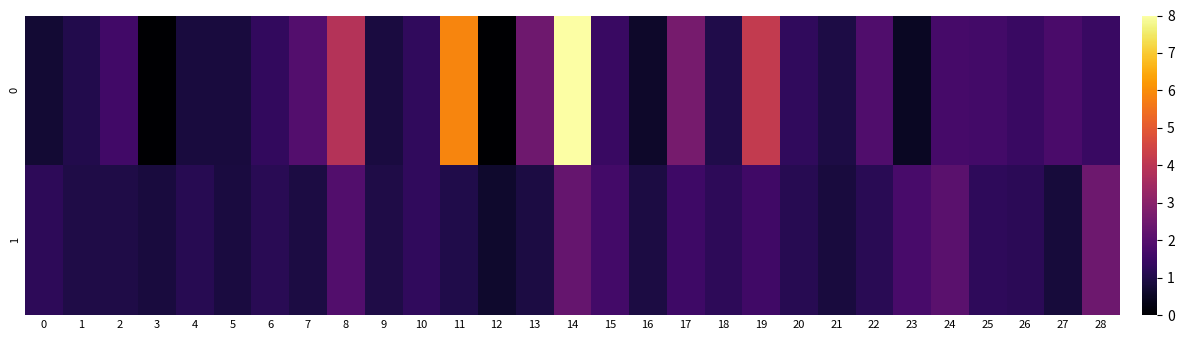

Reading left to right, transcribe all the data shown in this chart.

0: 0=0.7	1=1.0	2=1.6	3=0.0	4=0.9	5=0.9	6=1.3	7=1.9	8=3.8	9=0.9	10=1.3	11=5.9	12=0.0	13=2.5	14=8.0	15=1.4	16=0.6	17=2.6	18=1.0	19=4.2	20=1.3	21=1.0	22=1.9	23=0.5	24=1.7	25=1.6	26=1.4	27=1.8	28=1.5
1: 0=1.2	1=1.0	2=1.0	3=0.8	4=1.1	5=0.9	6=1.2	7=0.9	8=1.9	9=1.0	10=1.3	11=1.0	12=0.6	13=0.9	14=2.3	15=1.6	16=0.9	17=1.5	18=1.2	19=1.6	20=1.1	21=0.8	22=1.2	23=1.7	24=2.1	25=1.3	26=1.2	27=0.8	28=2.4